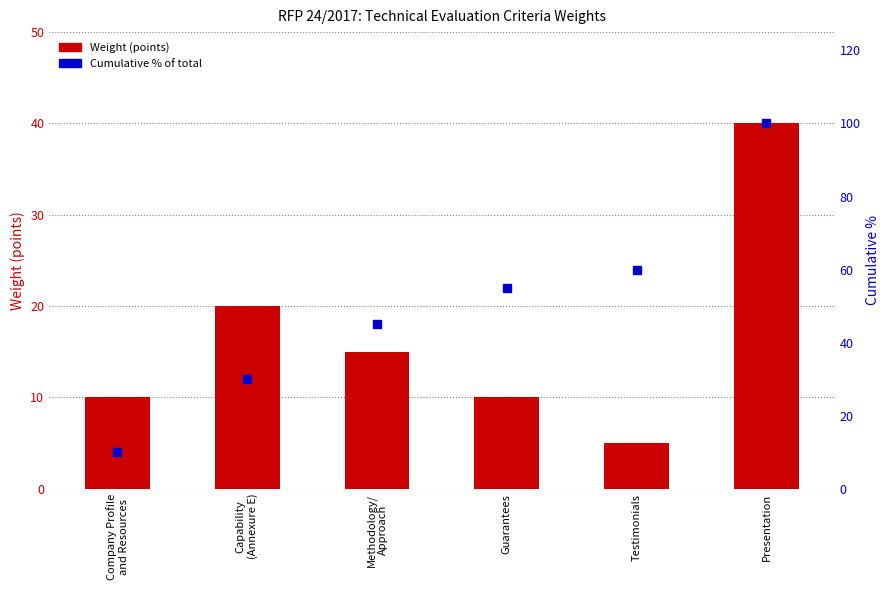

At which label is Weight (points) closest to 22?

Capability
(Annexure E)